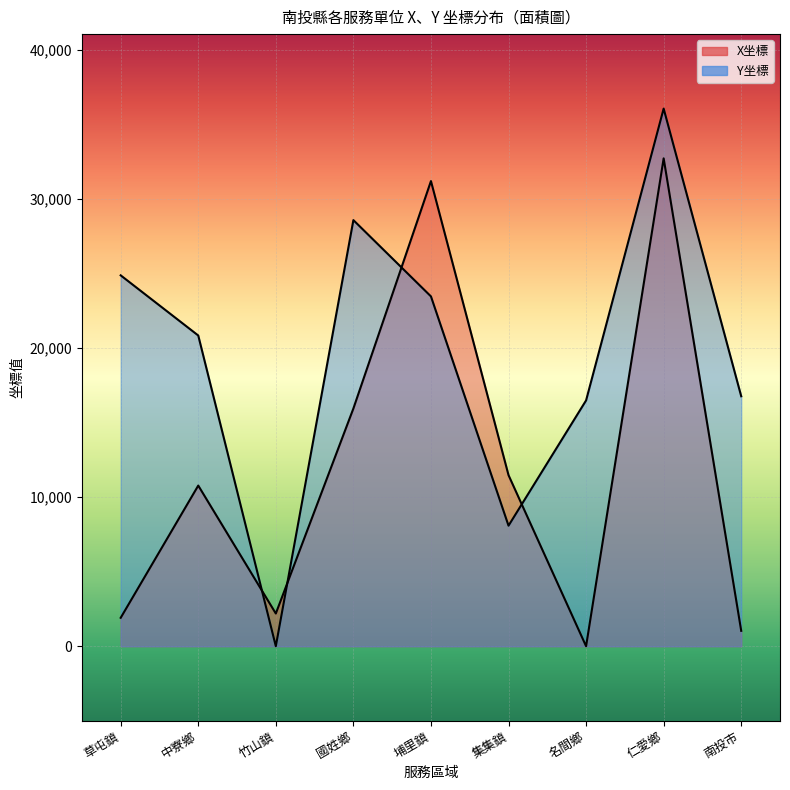

In X坐標, how many points are higher than both neighbors (excluding endpoints)?

3